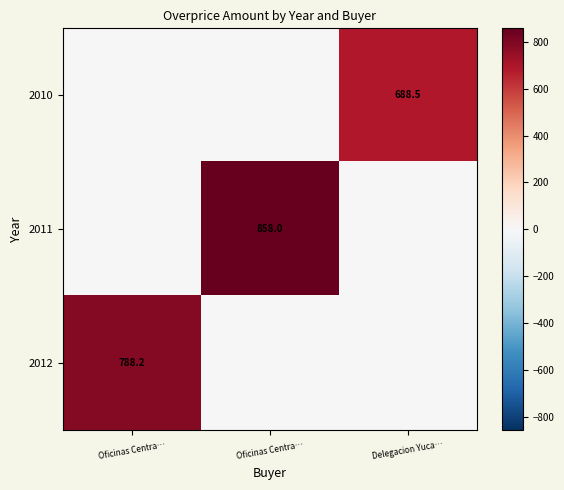

List the labels in order of 2011 value, smallest first.

Oficinas Centra…, Delegacion Yuca…, Oficinas Centra…